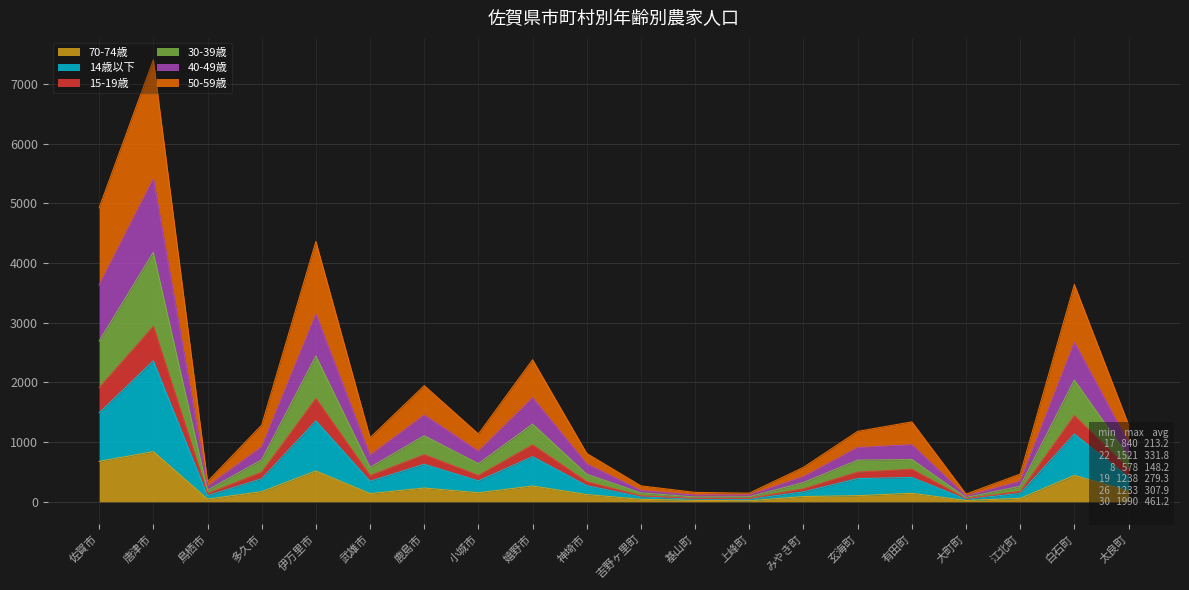

At which category is the sum across all series the highest?

唐津市